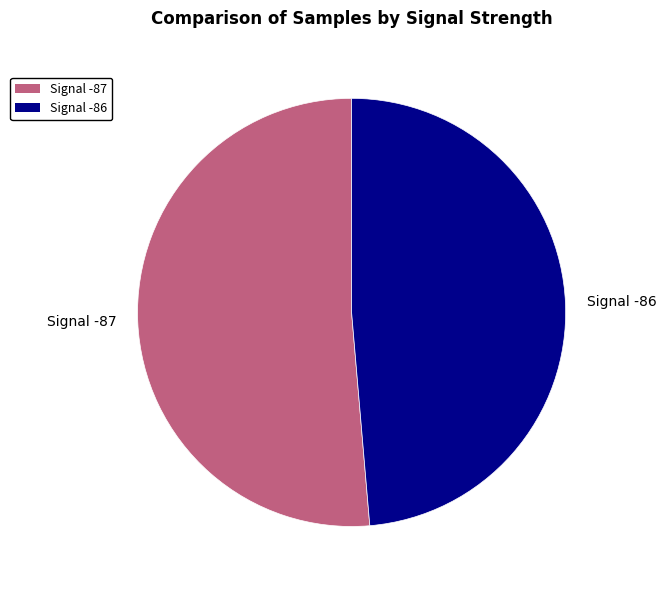

Approximately how many times larger is the value at Signal -87 compared to Signal -86?

1.1